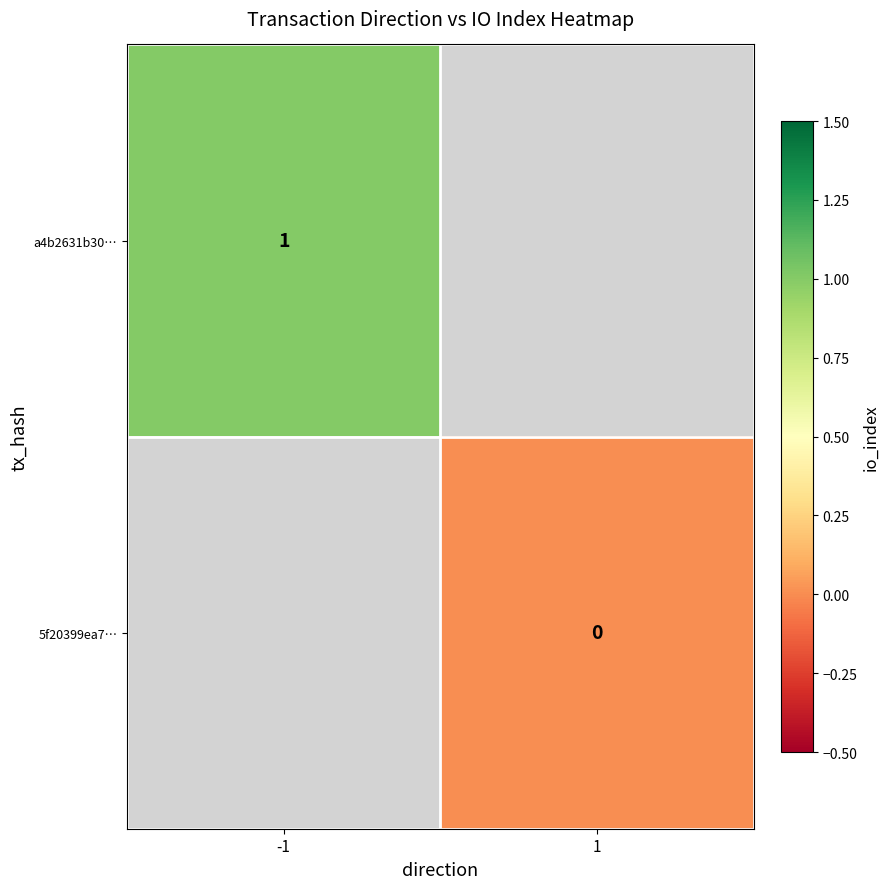

True or false: a4b2631b30… has a value of 0 at -1.

False